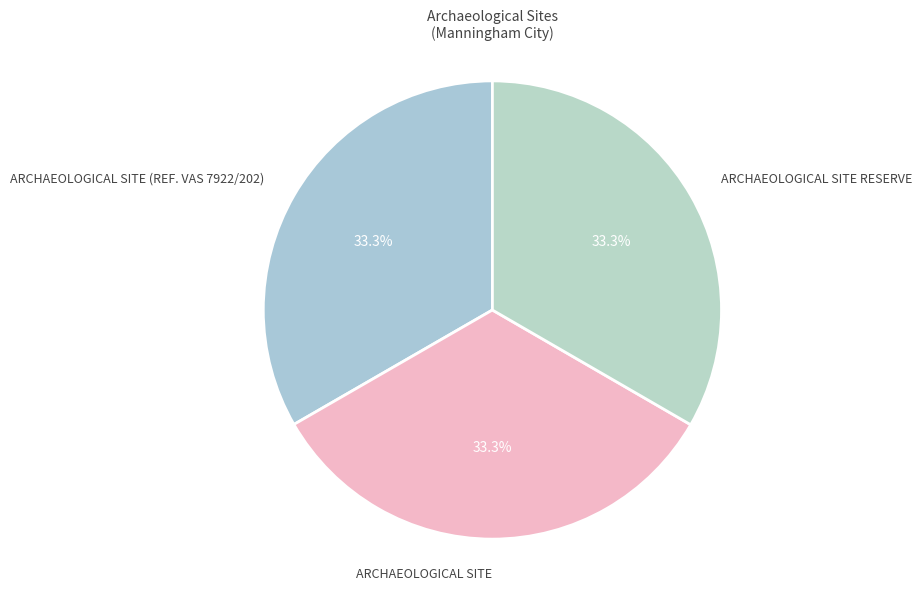

Does ARCHAEOLOGICAL SITE RESERVE account for over 50% of the chart?

No